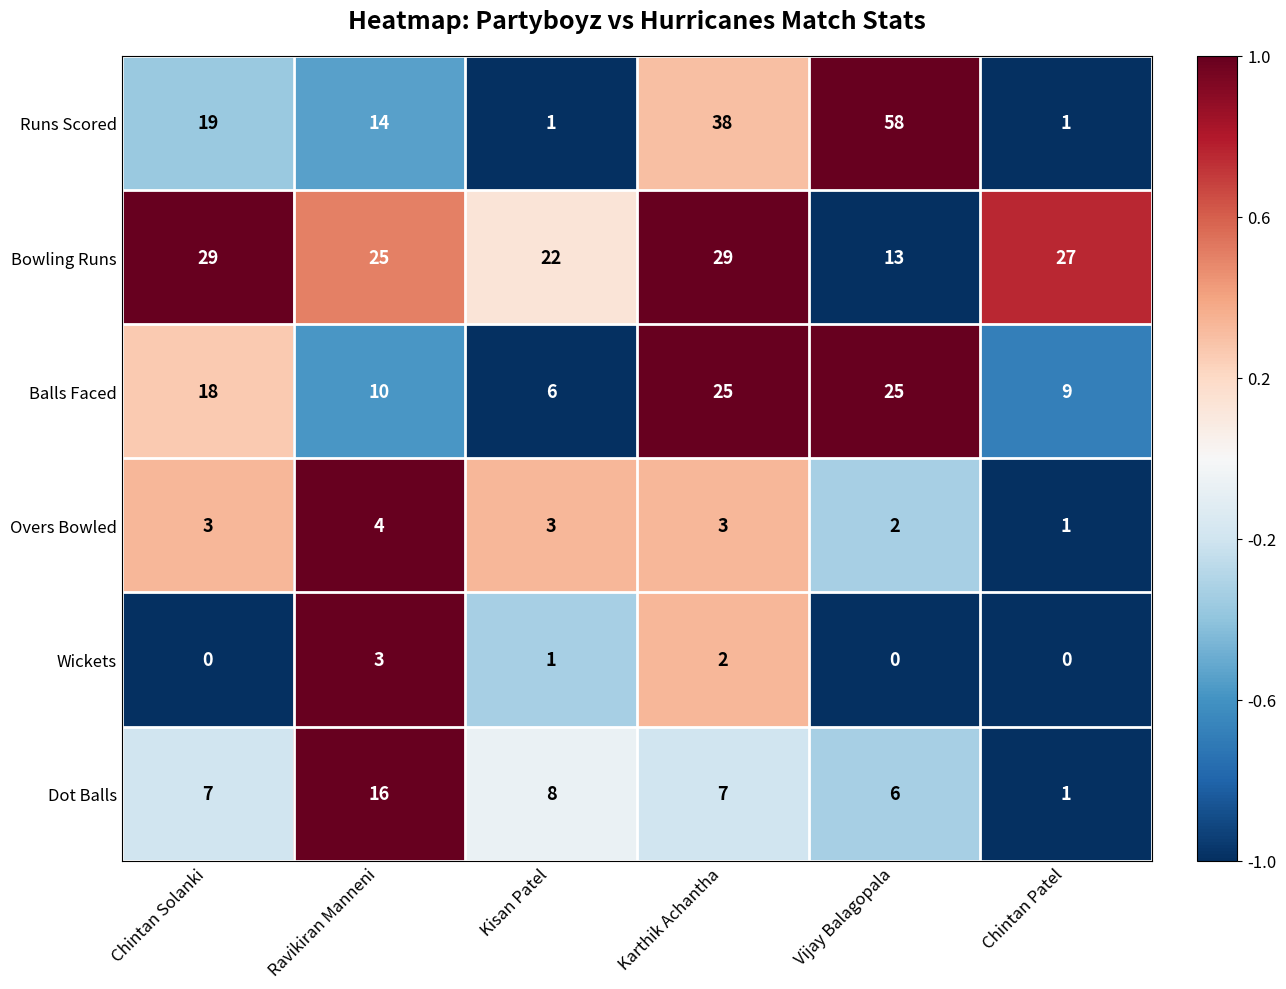

What is the sum of the Dot Balls values at Karthik Achantha and Chintan Solanki?

14